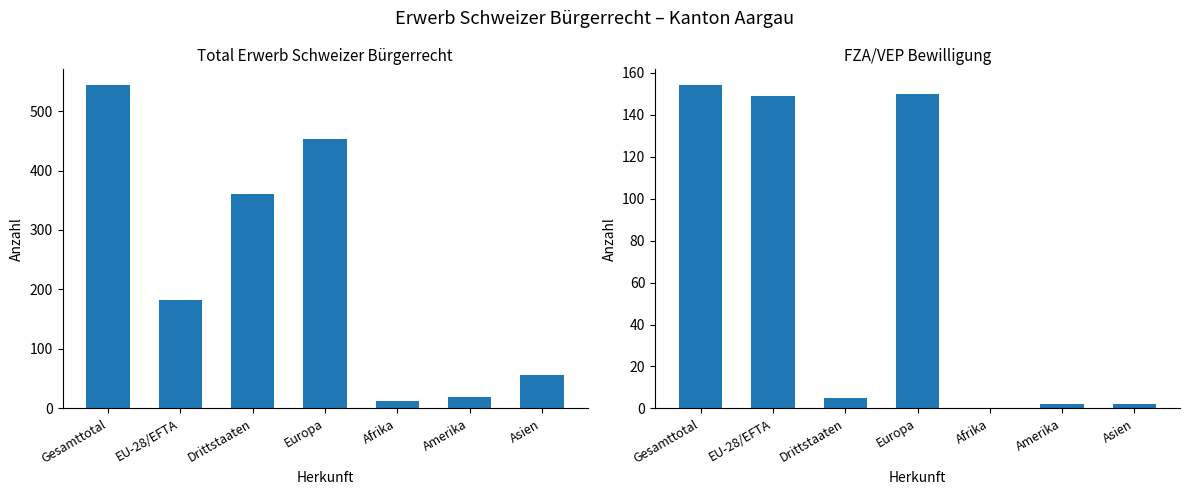

Which category has the highest value across all series?

Gesamttotal